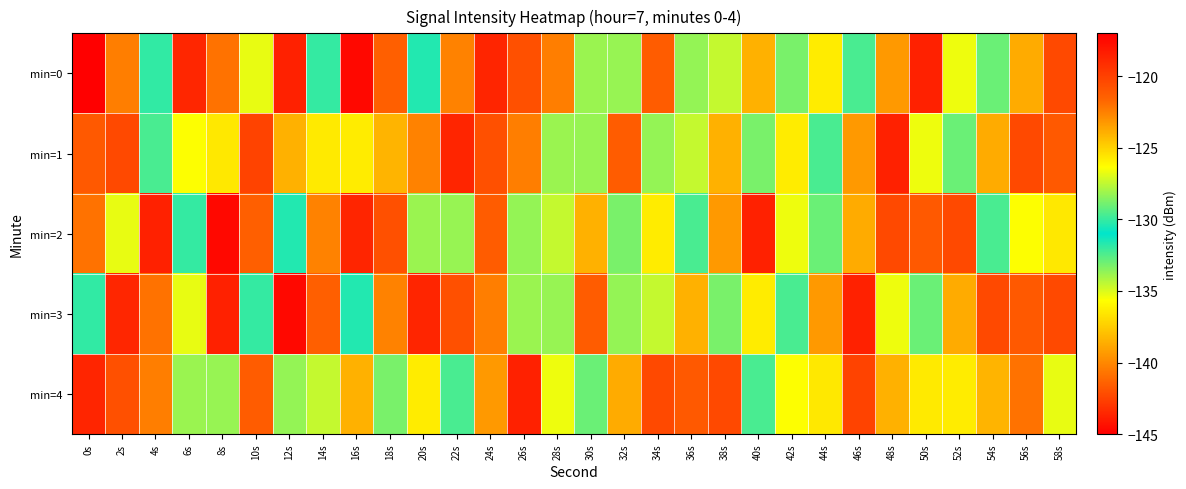

Reading left to right, extract all data points from this chart.

min=0: 0s=-145.2	2s=-122.5	4s=-130.1	6s=-118.8	8s=-122.1	10s=-126.8	12s=-118.6	14s=-130.1	16s=-117.4	18s=-121.4	20s=-131.7	22s=-122.5	24s=-118.7	26s=-120.7	28s=-122.4	30s=-128.2	32s=-128.2	34s=-121.2	36s=-133.7	38s=-127.4	40s=-124.0	42s=-128.8	44s=-125.8	46s=-129.7	48s=-123.3	50s=-118.6	52s=-126.6	54s=-133.0	56s=-123.8	58s=-142.3
min=1: 0s=-121.2	2s=-120.4	4s=-129.7	6s=-126.4	8s=-125.7	10s=-120.1	12s=-124.0	14s=-125.7	16s=-125.8	18s=-124.1	20s=-122.5	22s=-118.7	24s=-120.7	26s=-122.4	28s=-128.2	30s=-128.2	32s=-121.2	34s=-133.7	36s=-127.4	38s=-124.0	40s=-128.8	42s=-125.8	44s=-129.7	46s=-123.3	48s=-118.6	50s=-126.6	52s=-133.0	54s=-123.8	56s=-142.3	58s=-121.2
min=2: 0s=-122.1	2s=-126.8	4s=-118.6	6s=-130.1	8s=-117.4	10s=-121.4	12s=-131.7	14s=-122.5	16s=-118.7	18s=-120.7	20s=-128.2	22s=-128.2	24s=-121.2	26s=-133.7	28s=-127.4	30s=-124.0	32s=-128.8	34s=-125.8	36s=-129.7	38s=-123.3	40s=-118.6	42s=-126.6	44s=-133.0	46s=-123.8	48s=-142.3	50s=-121.2	52s=-120.4	54s=-129.7	56s=-126.4	58s=-125.7
min=3: 0s=-130.1	2s=-118.8	4s=-122.1	6s=-126.8	8s=-118.6	10s=-130.1	12s=-117.4	14s=-121.4	16s=-131.7	18s=-122.5	20s=-118.7	22s=-120.7	24s=-122.4	26s=-128.2	28s=-128.2	30s=-121.2	32s=-133.7	34s=-127.4	36s=-124.0	38s=-128.8	40s=-125.8	42s=-129.7	44s=-123.3	46s=-118.6	48s=-126.6	50s=-133.0	52s=-123.8	54s=-142.3	56s=-121.2	58s=-120.4
min=4: 0s=-118.7	2s=-120.7	4s=-122.4	6s=-128.2	8s=-128.2	10s=-121.2	12s=-133.7	14s=-127.4	16s=-124.0	18s=-128.8	20s=-125.8	22s=-129.7	24s=-123.3	26s=-118.6	28s=-126.6	30s=-133.0	32s=-123.8	34s=-142.3	36s=-121.2	38s=-120.4	40s=-129.7	42s=-126.4	44s=-125.7	46s=-120.1	48s=-124.0	50s=-125.7	52s=-125.8	54s=-124.1	56s=-122.1	58s=-126.8